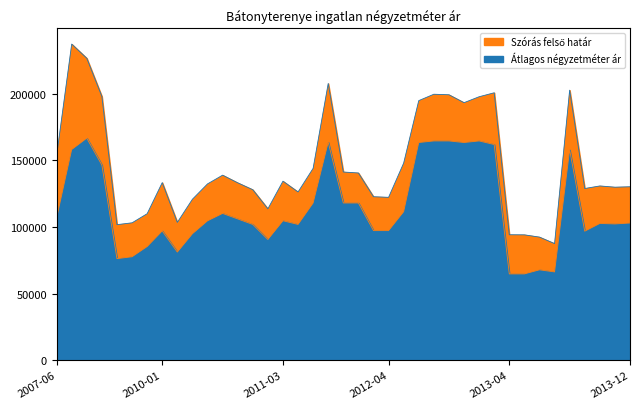

At which category is the sum across all series the highest?

2007-07